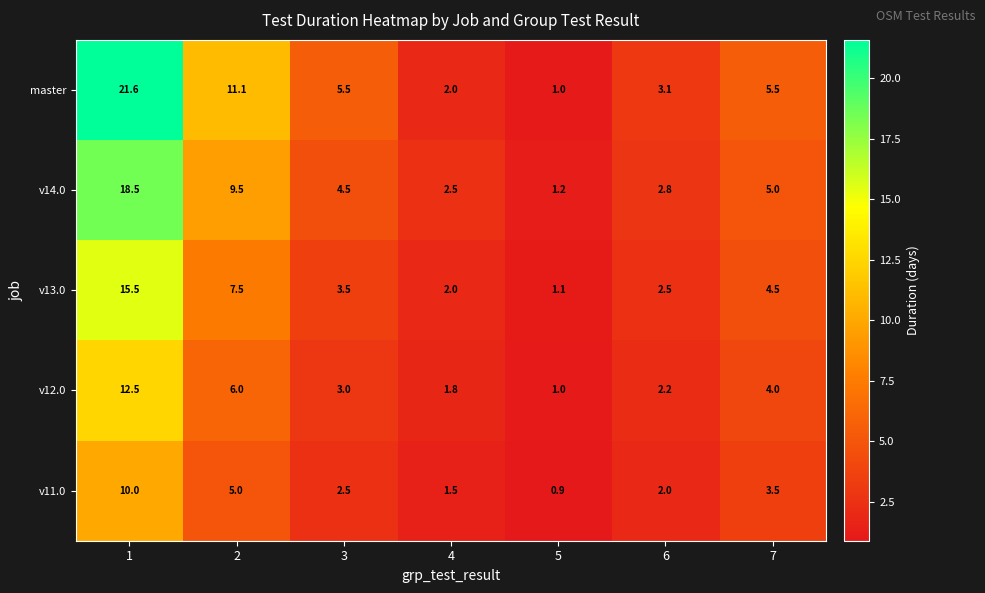

The v14.0 series shows 4.9 at 6. True or false?

False